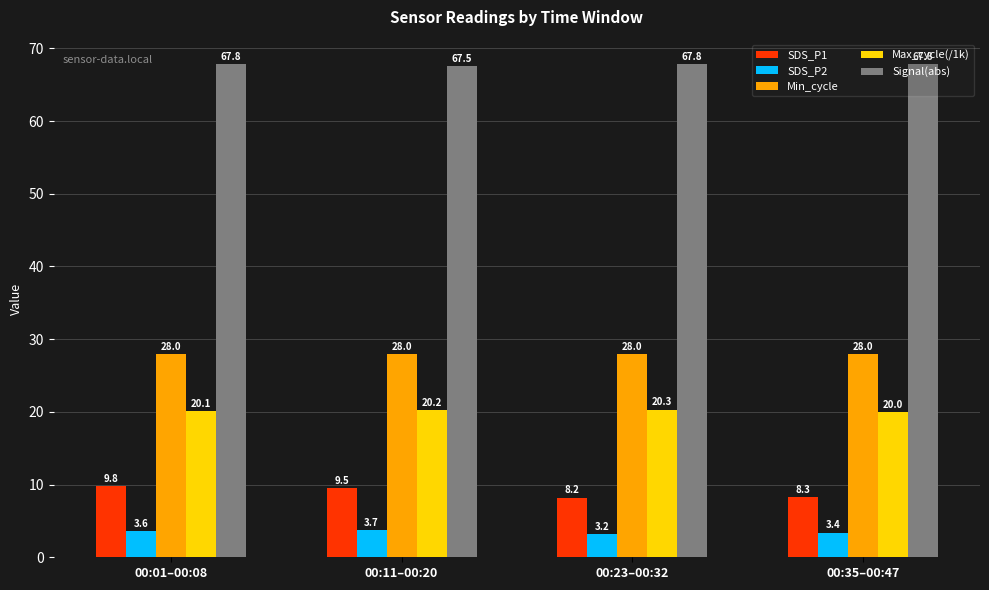

How many groups of bars are there?

4